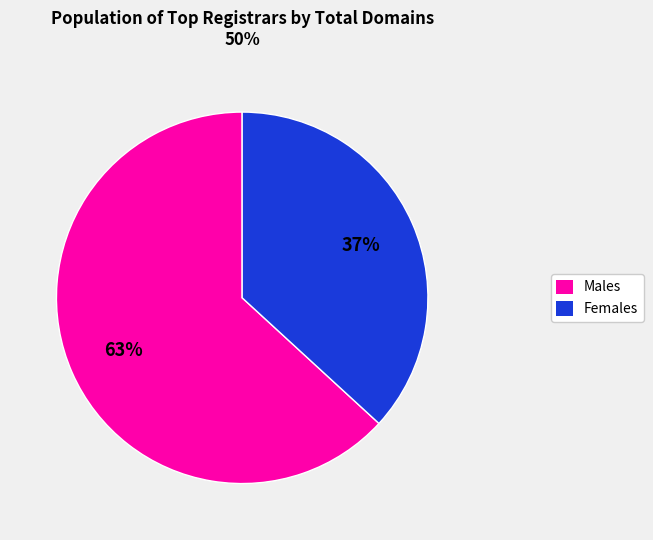

To the nearest percent, what is the average slice percentage?

50%